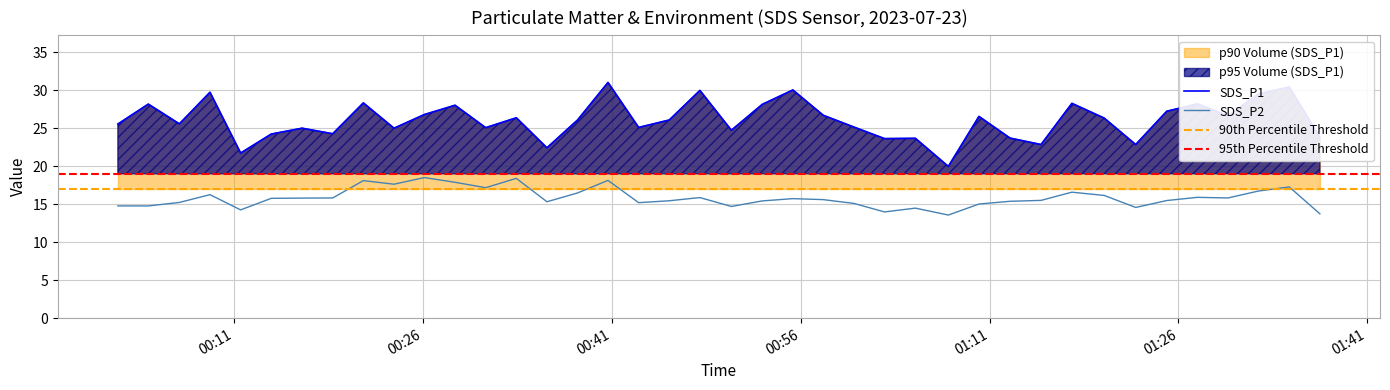

What value does the SDS_P2 series have at 2023/07/23 00:57:47?

15.6